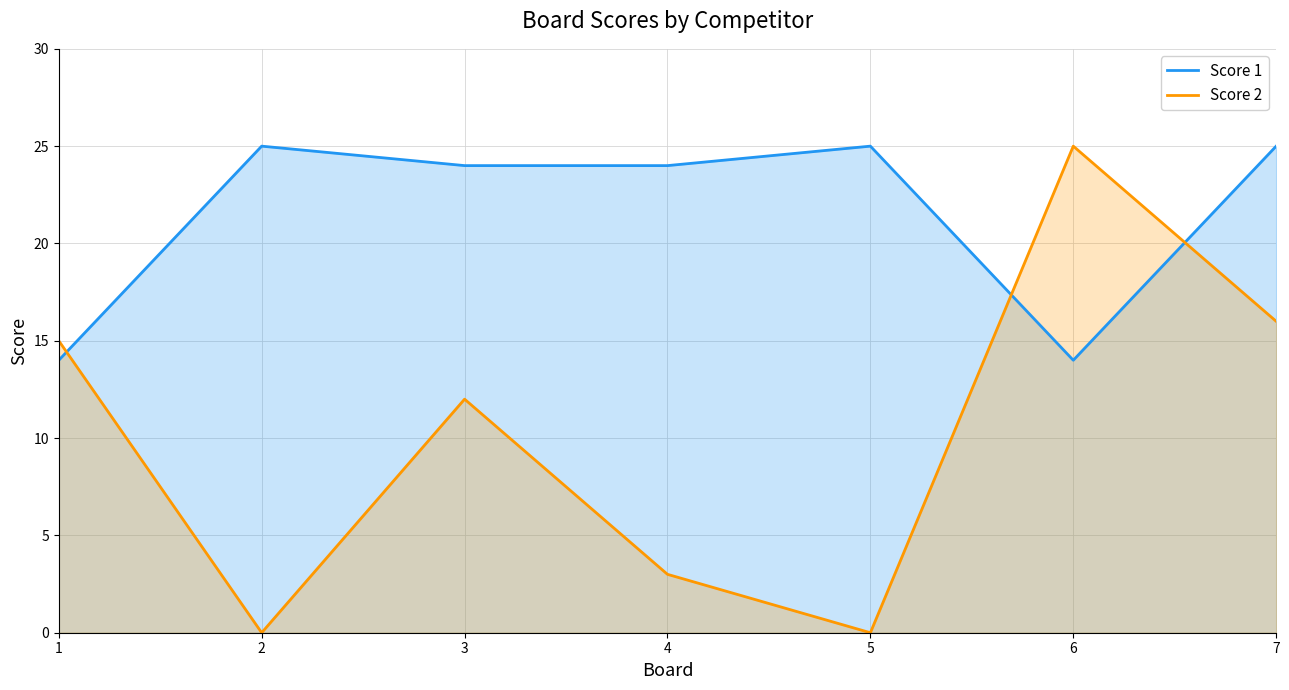

What is the total value across all series at 3?

36